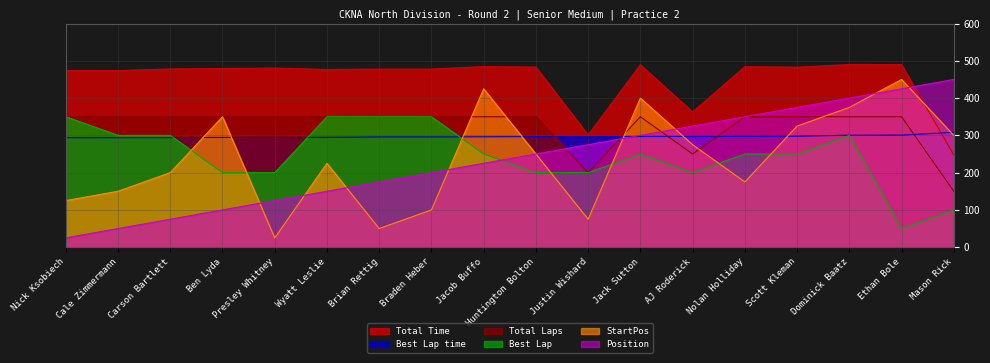

What is the difference between the maximum and minimum values in the StartPos series?

425.0